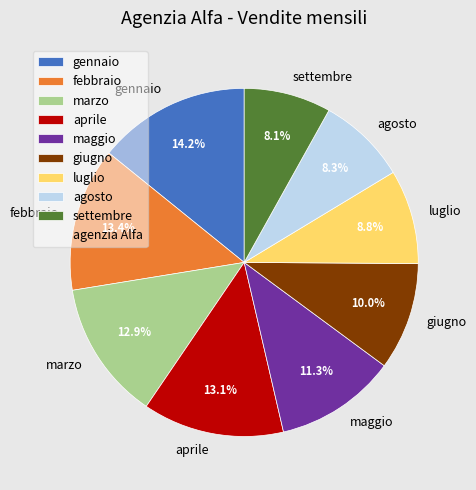

The agosto slice represents 8% of the pie. True or false?

True